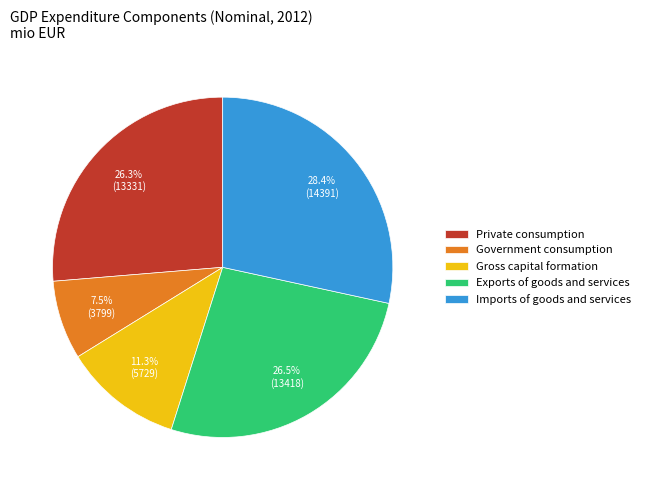

Approximately how many times larger is the value at Private consumption compared to Gross capital formation?

2.3